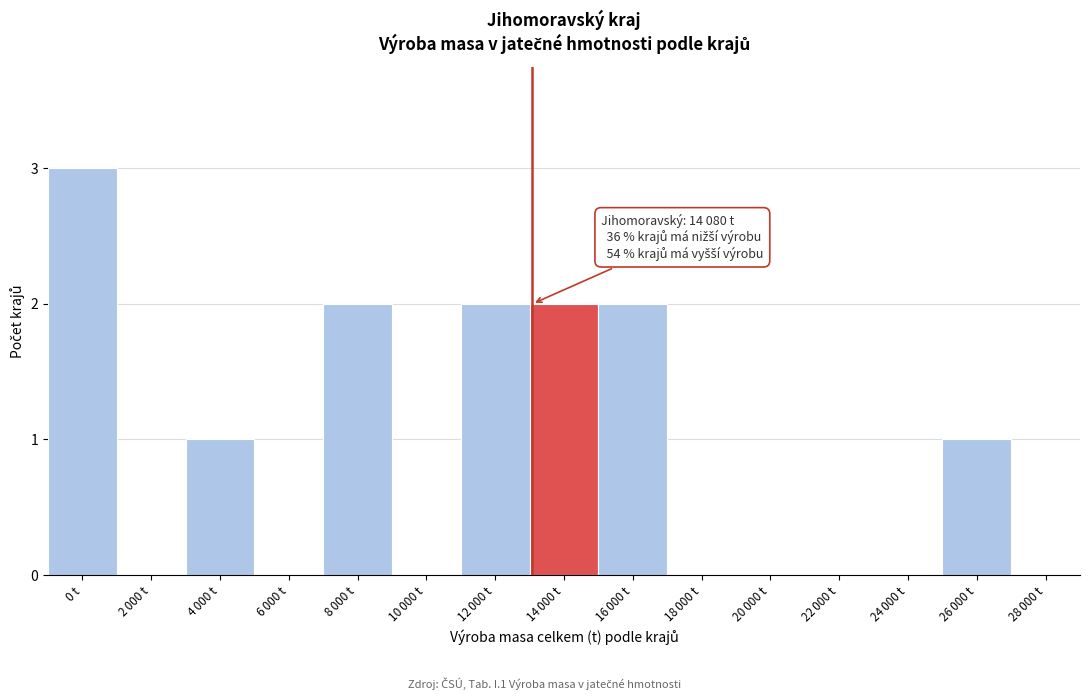

Which category has the highest value across all series?

0 t